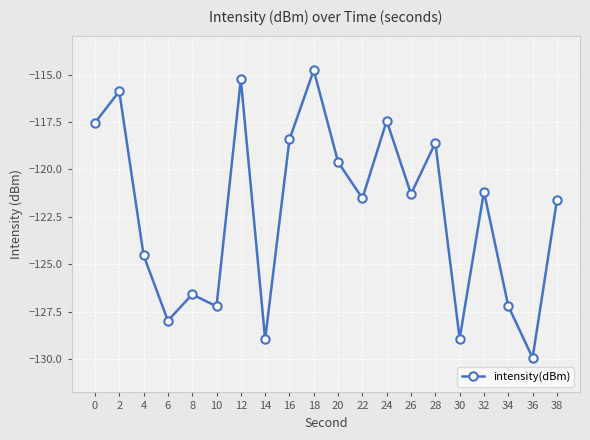

How many interior local peaks (higher than both neighbors) does the data have?

7